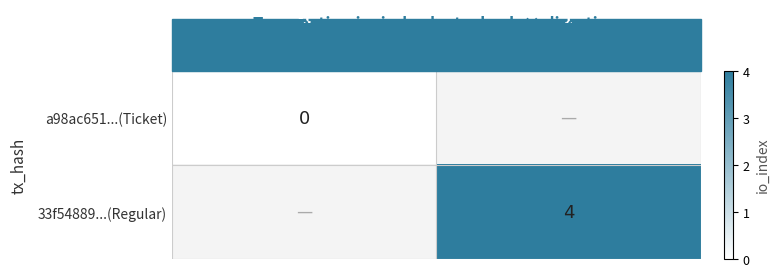

How many values in 33f54889...(Regular) are above zero?

1